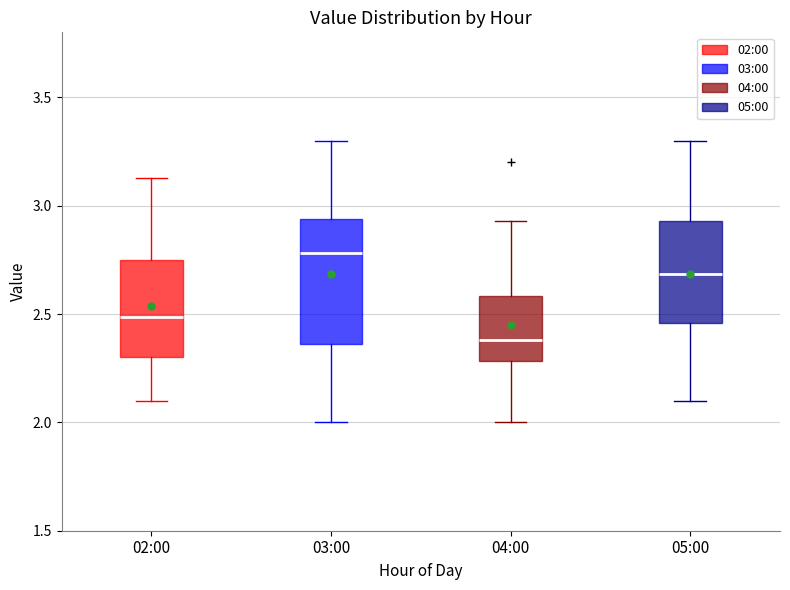

Which box has the highest median line?

03:00